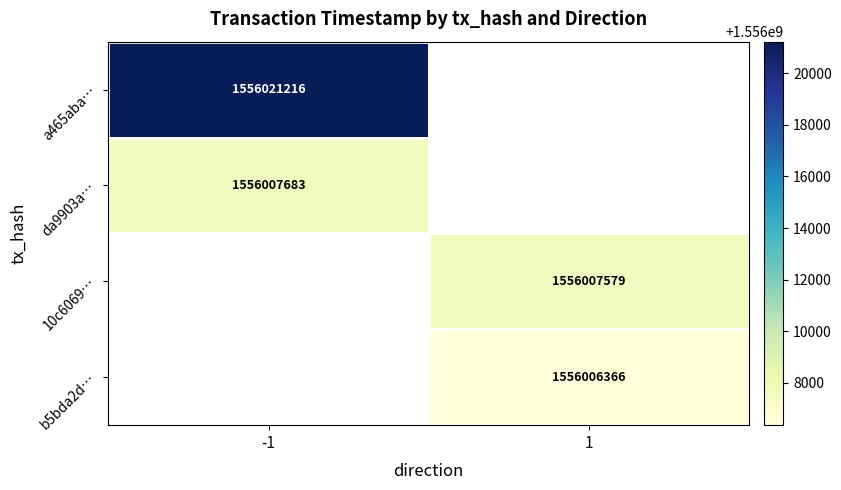

True or false: da9903a… has a value of 2533541365.6 at -1.

False